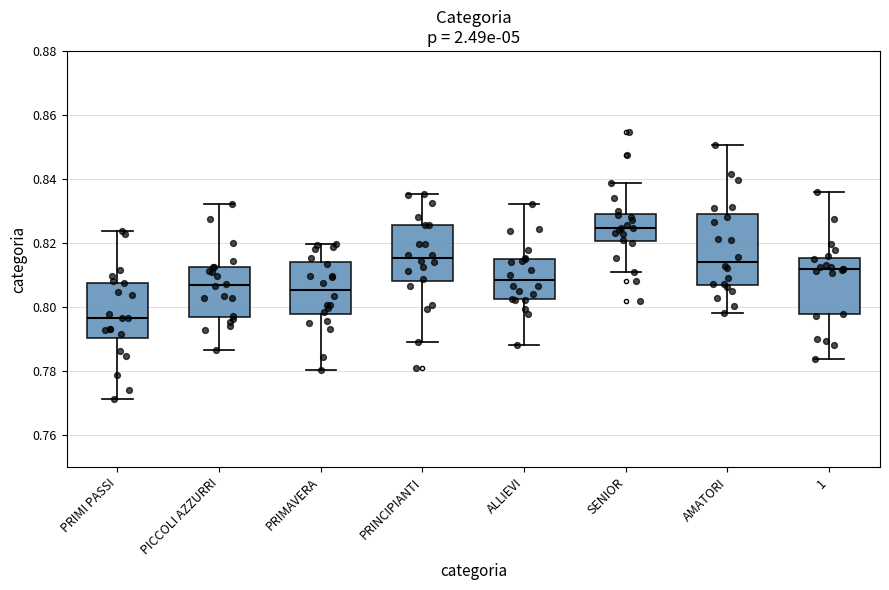

Reading left to right, read every box against the y-axis: the position of its median line, the range the box covers, and the ends of its whiskers. The values are not printed on the chart, so give them approximately, as read against the axis.

PRIMI PASSI: median 0.796, box 0.790 to 0.808, whiskers 0.772 to 0.824
PICCOLI AZZURRI: median 0.806, box 0.798 to 0.812, whiskers 0.786 to 0.832
PRIMAVERA: median 0.806, box 0.798 to 0.814, whiskers 0.780 to 0.820
PRINCIPIANTI: median 0.816, box 0.808 to 0.826, whiskers 0.790 to 0.836
ALLIEVI: median 0.808, box 0.802 to 0.816, whiskers 0.788 to 0.832
SENIOR: median 0.824, box 0.820 to 0.828, whiskers 0.810 to 0.838
AMATORI: median 0.814, box 0.806 to 0.828, whiskers 0.798 to 0.850
1: median 0.812, box 0.798 to 0.816, whiskers 0.784 to 0.836